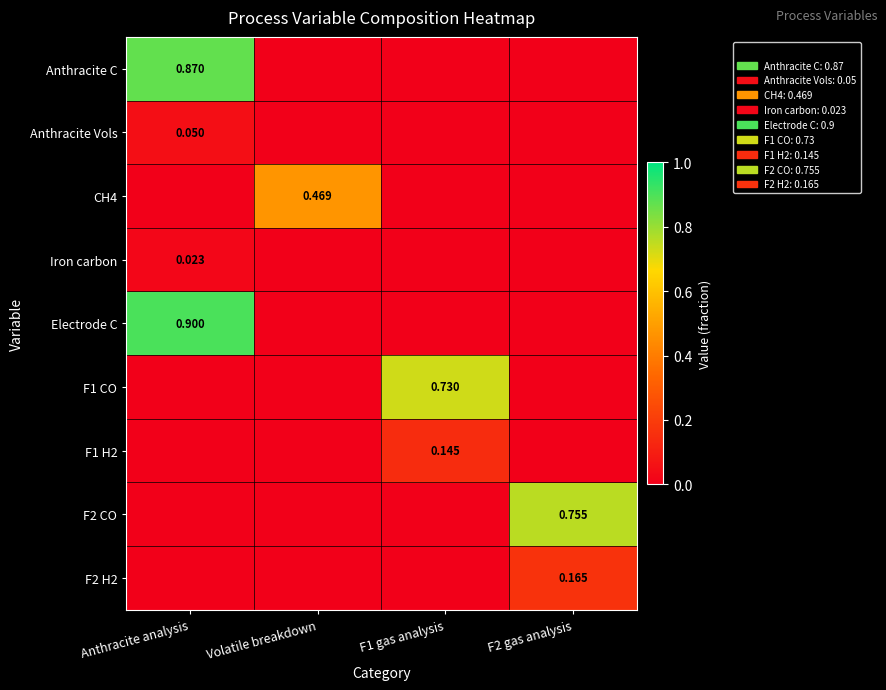

List the series in order of their peak value, highest first.

Electrode C, Anthracite C, F2 CO, F1 CO, CH4, F2 H2, F1 H2, Anthracite Vols, Iron carbon